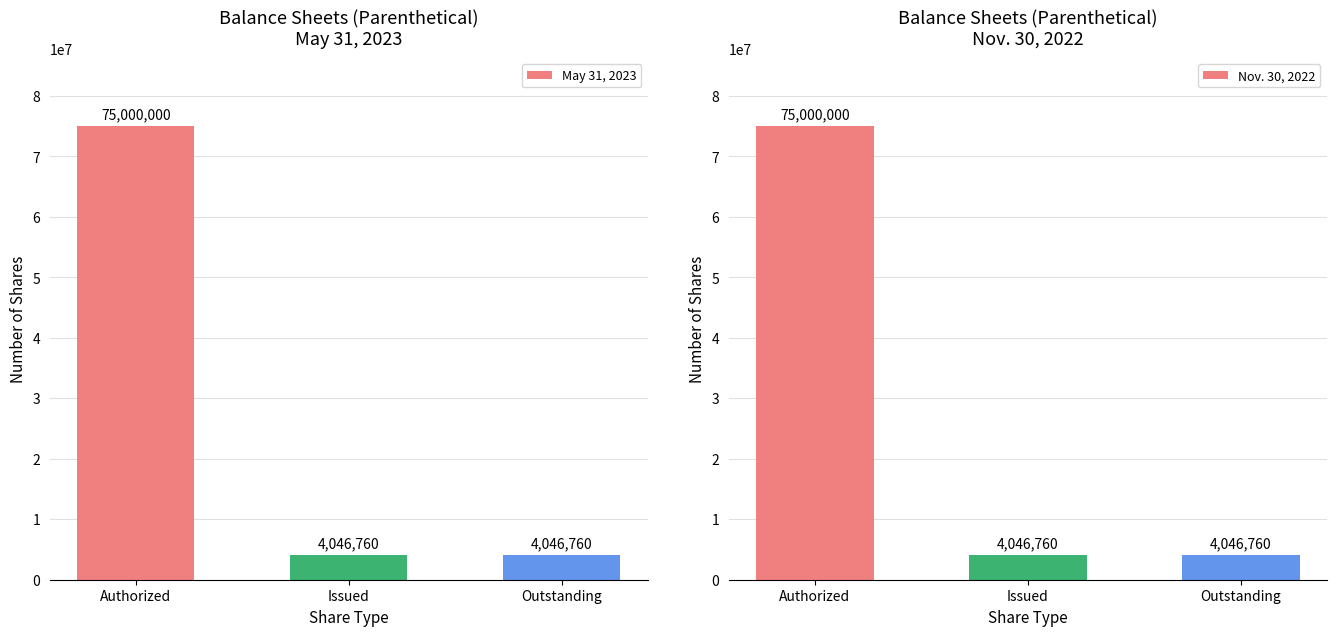

Count the number of data series in this chart.

2